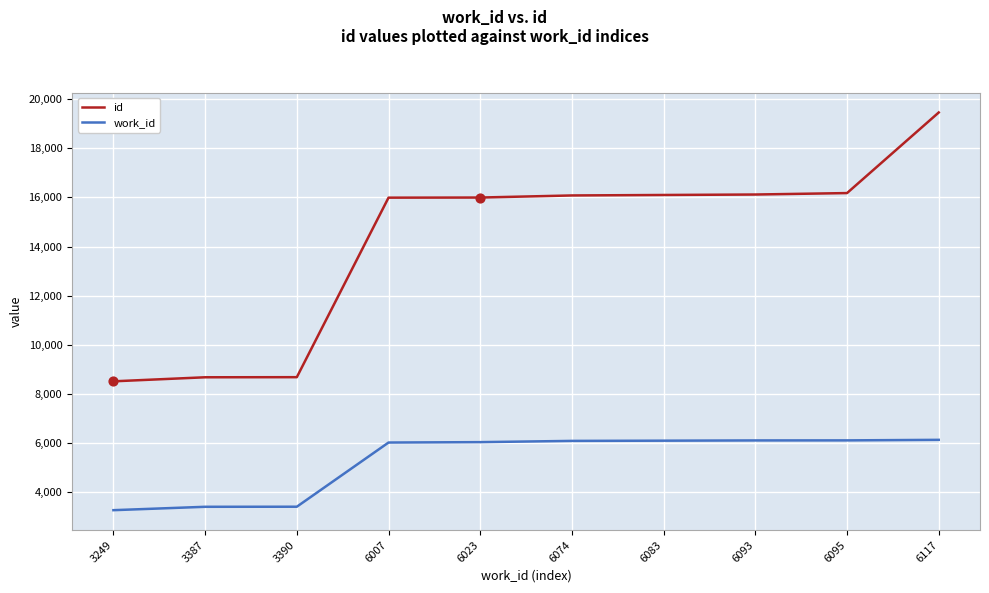

At which category is the sum across all series the highest?

6117